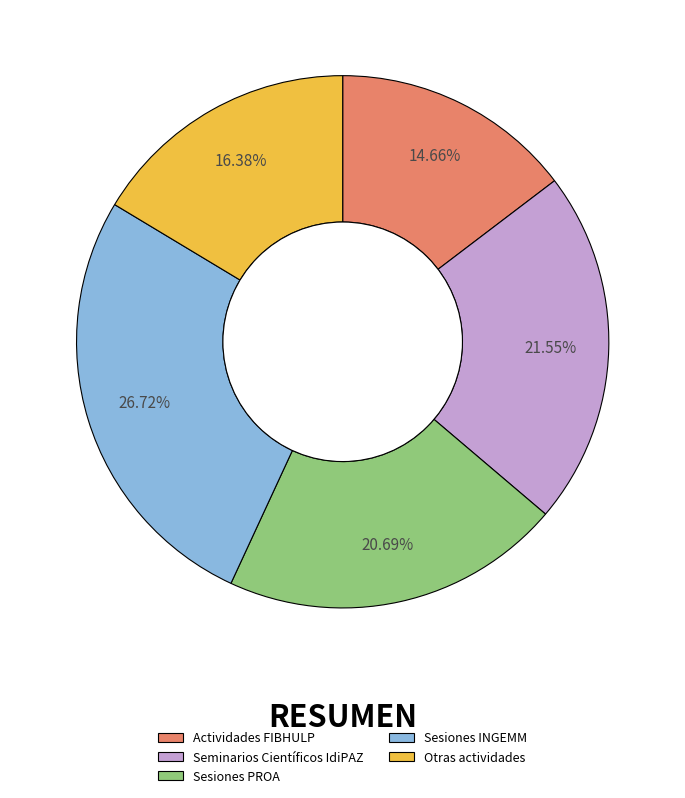

Which category has the biggest portion of the pie?

Sesiones INGEMM